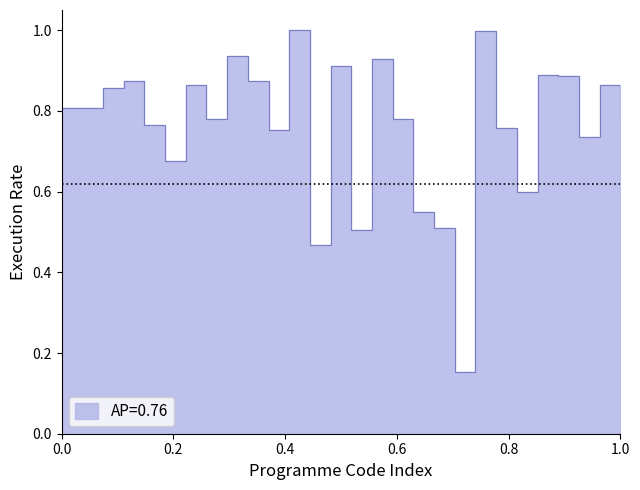

Reading right to left, transcribe all the data shown in this chart.

0.8	0.9	0.7	0.9	0.9	0.6	0.8	1.0	0.2	0.5	0.6	0.8	0.9	0.5	0.9	0.5	1.0	0.8	0.9	0.9	0.8	0.9	0.7	0.8	0.9	0.9	0.8	0.8